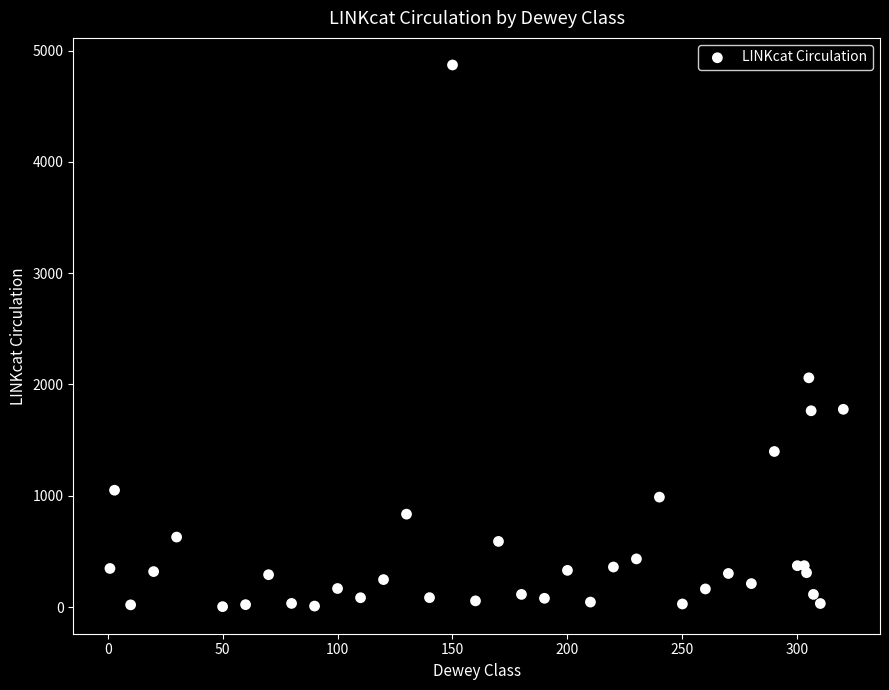

What Y value in the scatter plot is closest to 2437?

2060